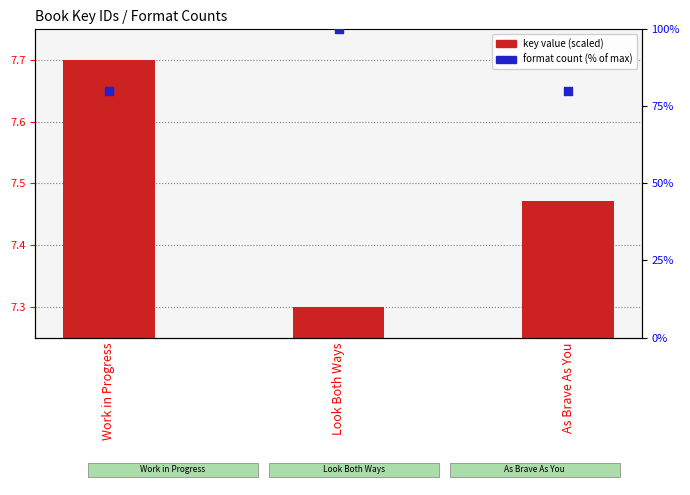

Which series has the widest spread of Y values?

format count (scaled)